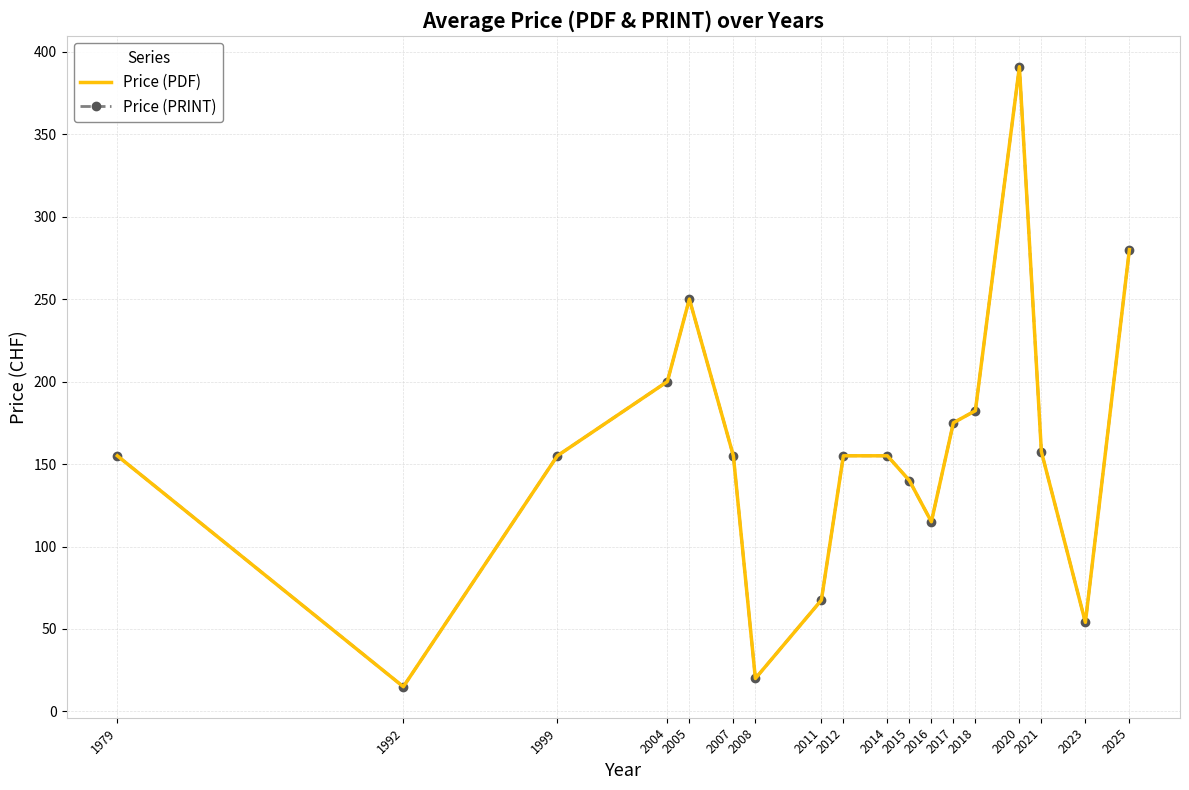

What is the difference between the Price (PDF) values at 2016 and 1979?

40.0